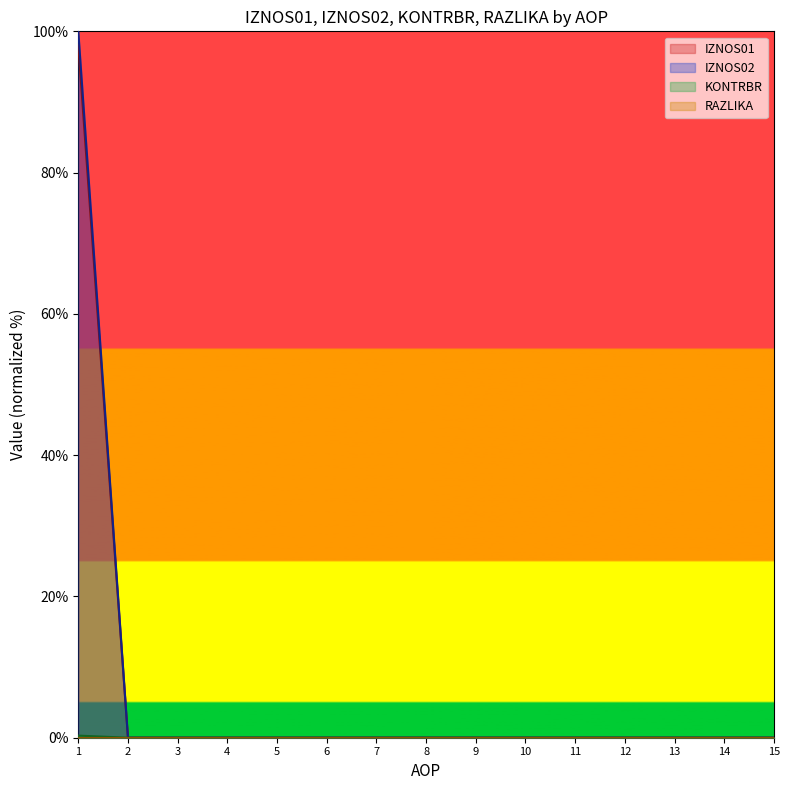

Which series has the widest spread of values?

IZNOS02